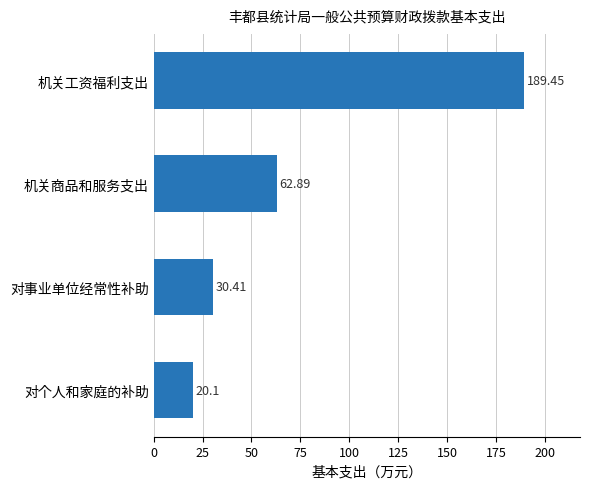

What is the difference between the maximum and second lowest values?

159.0